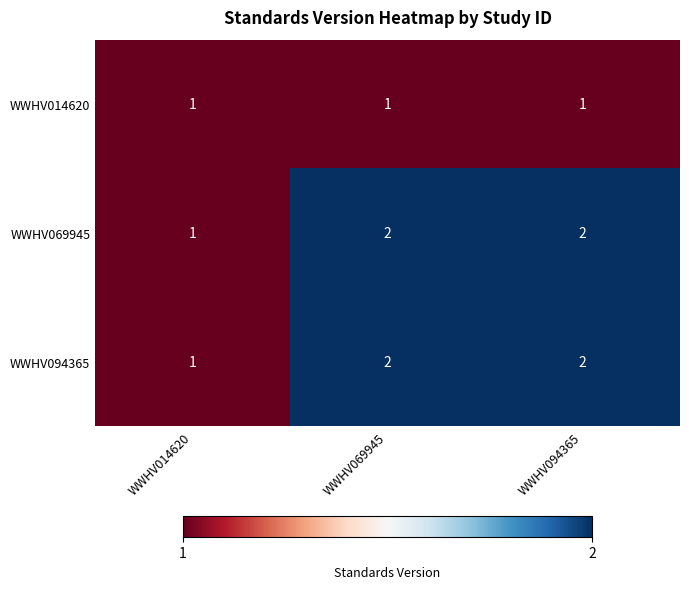

How many series are shown in this chart?

3